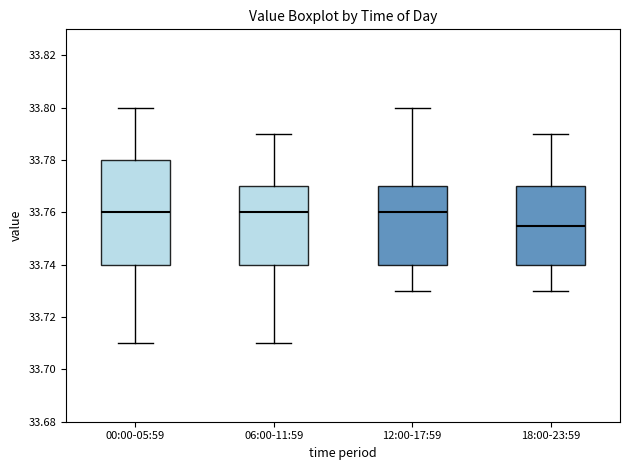

Reading left to right, transcribe this box plot: for each box, give where its median line is, the range the box spans, and where its two whiskers end, as read against the y-axis. The values are not printed on the chart, so give them approximately, as read against the axis.

00:00-05:59: median 33.760, box 33.740 to 33.780, whiskers 33.710 to 33.800
06:00-11:59: median 33.760, box 33.740 to 33.770, whiskers 33.710 to 33.790
12:00-17:59: median 33.760, box 33.740 to 33.770, whiskers 33.730 to 33.800
18:00-23:59: median 33.756, box 33.740 to 33.770, whiskers 33.730 to 33.790